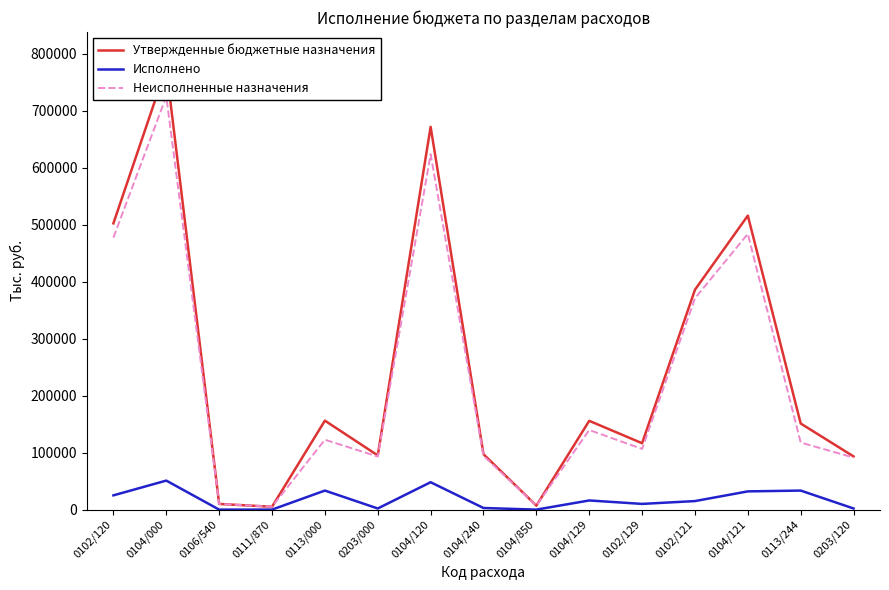

What is the total value across all series at 0106/540?

20000